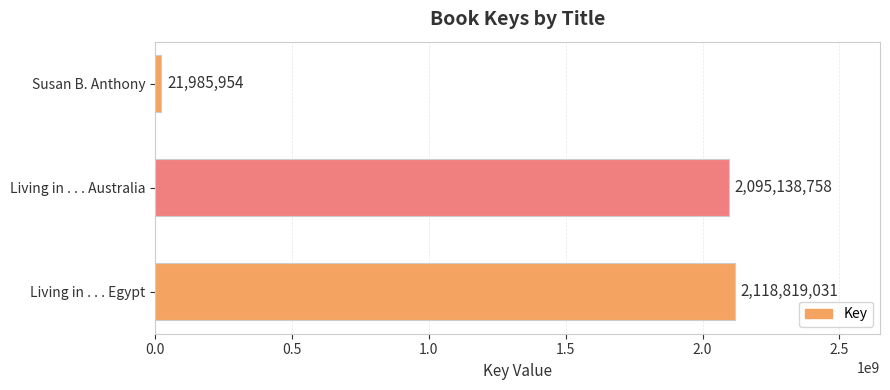

List the labels in order of value, largest first.

Living in . . . Egypt, Living in . . . Australia, Susan B. Anthony